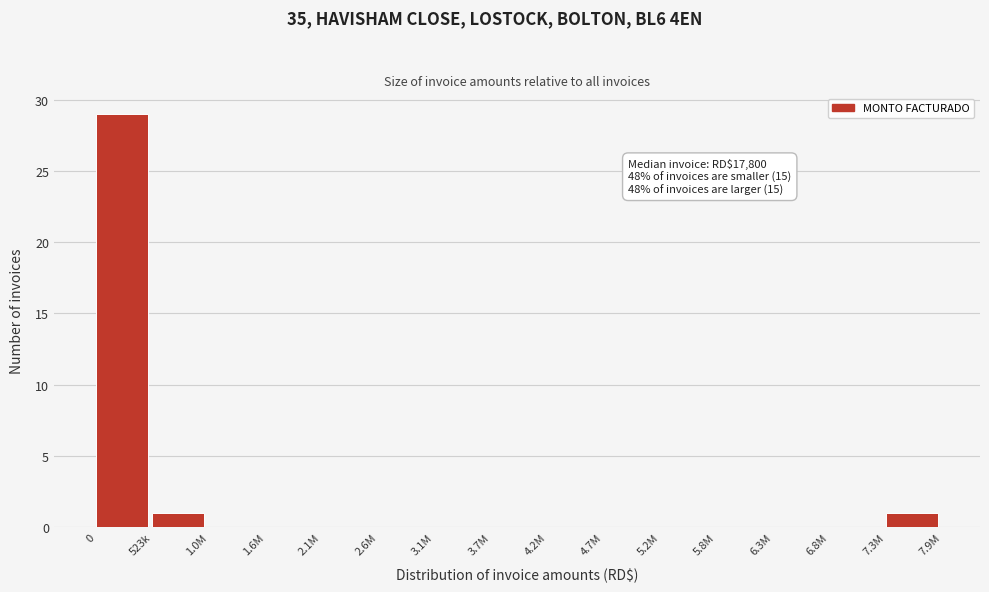

Reading right to left, transcribe all the data shown in this chart.

7.3M=1	6.8M=0	6.3M=0	5.8M=0	5.2M=0	4.7M=0	4.2M=0	3.7M=0	3.1M=0	2.6M=0	2.1M=0	1.6M=0	1.0M=0	523k=1	0=29